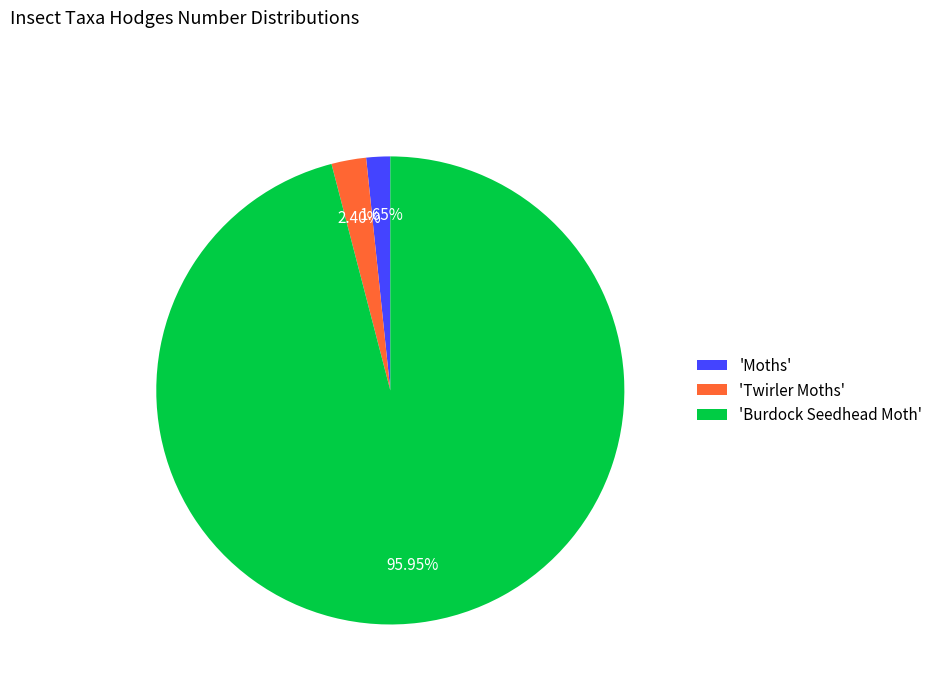

Which has a higher value, 'Moths' or 'Burdock Seedhead Moth'?

'Burdock Seedhead Moth'